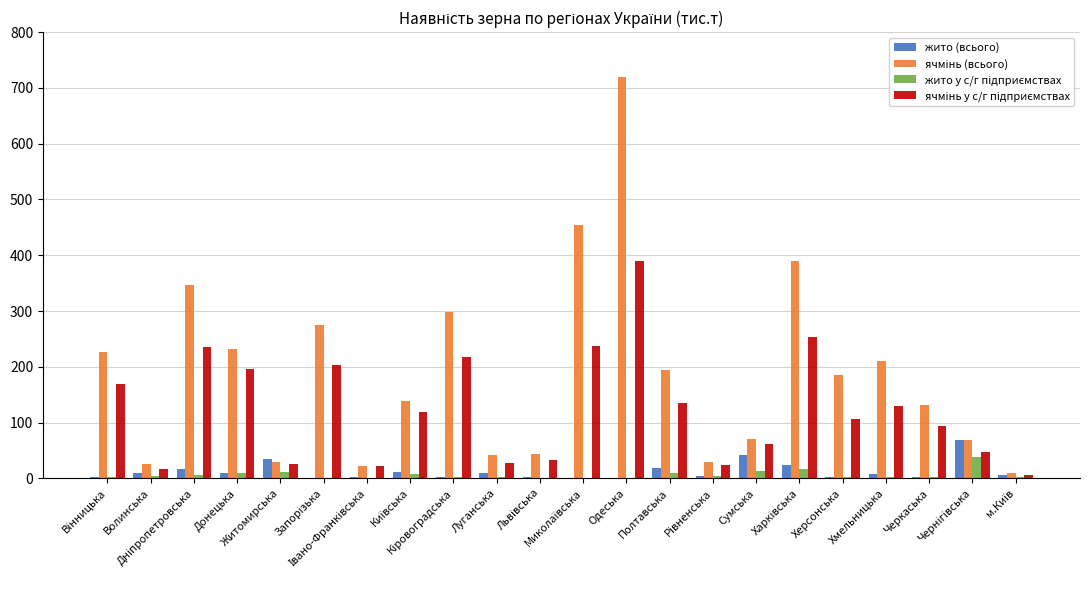

What is the average value of the жито (всього) series?

12.8